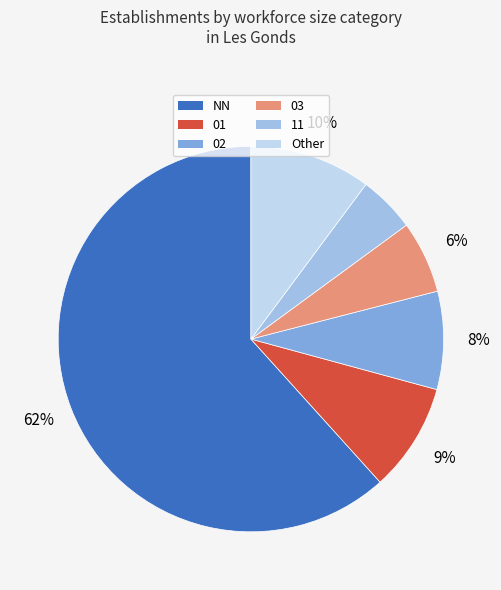

To the nearest percent, what portion does 02 represent?

8%